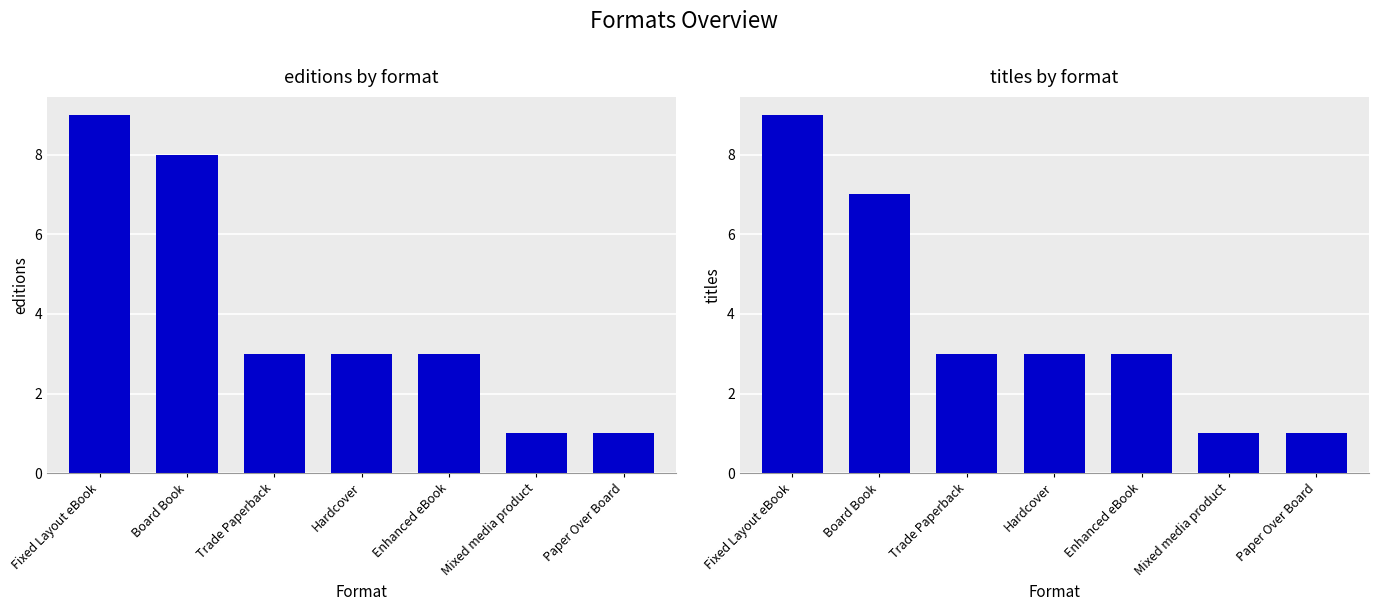

How many series are shown in this chart?

2